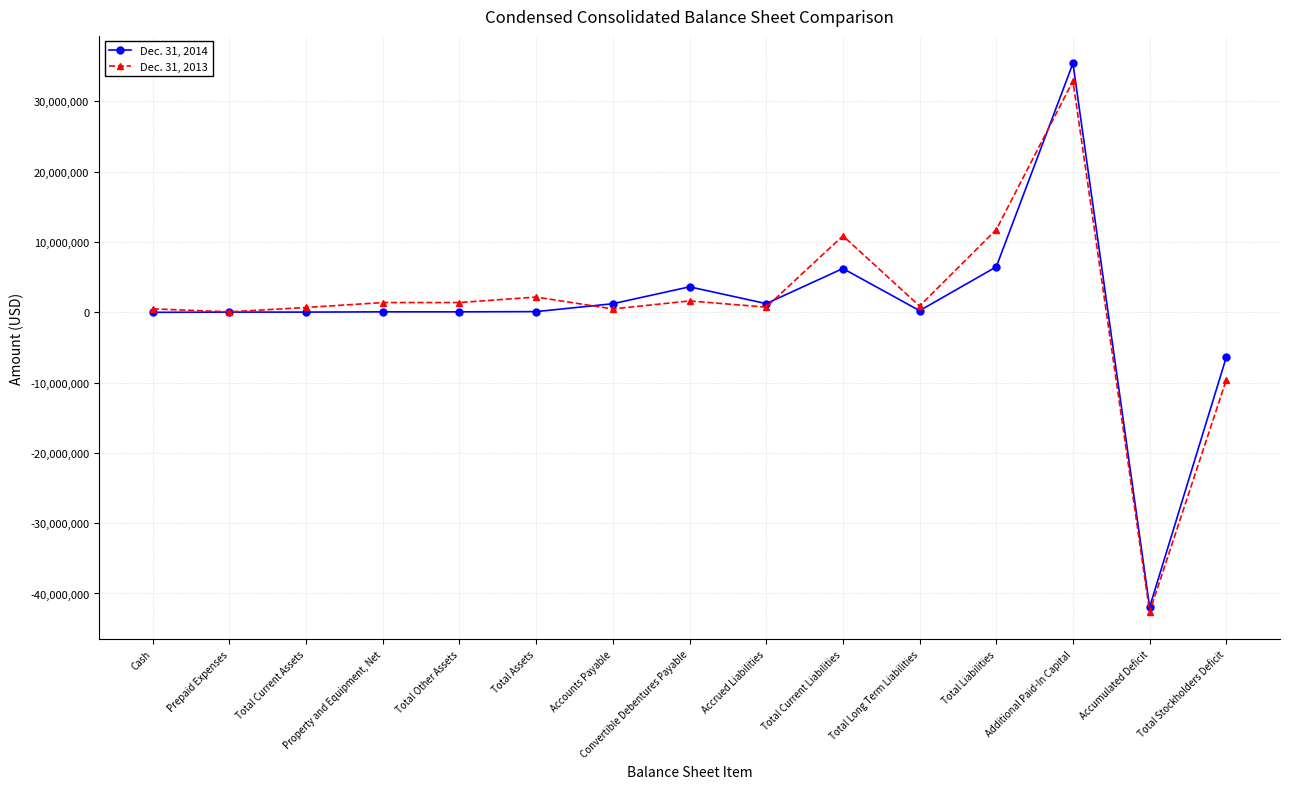

Rank the series by their average value, from lowest to highest.

Dec. 31, 2014, Dec. 31, 2013